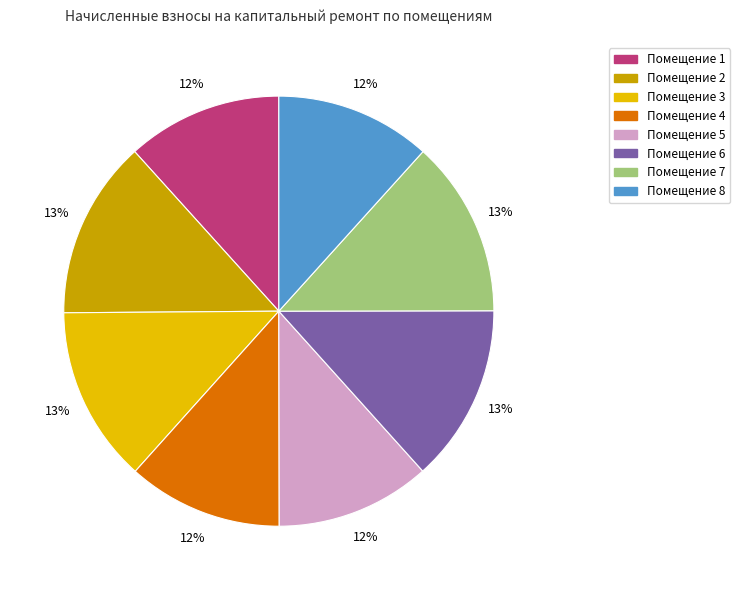

Is there any slice that represents more than half of the pie?

No